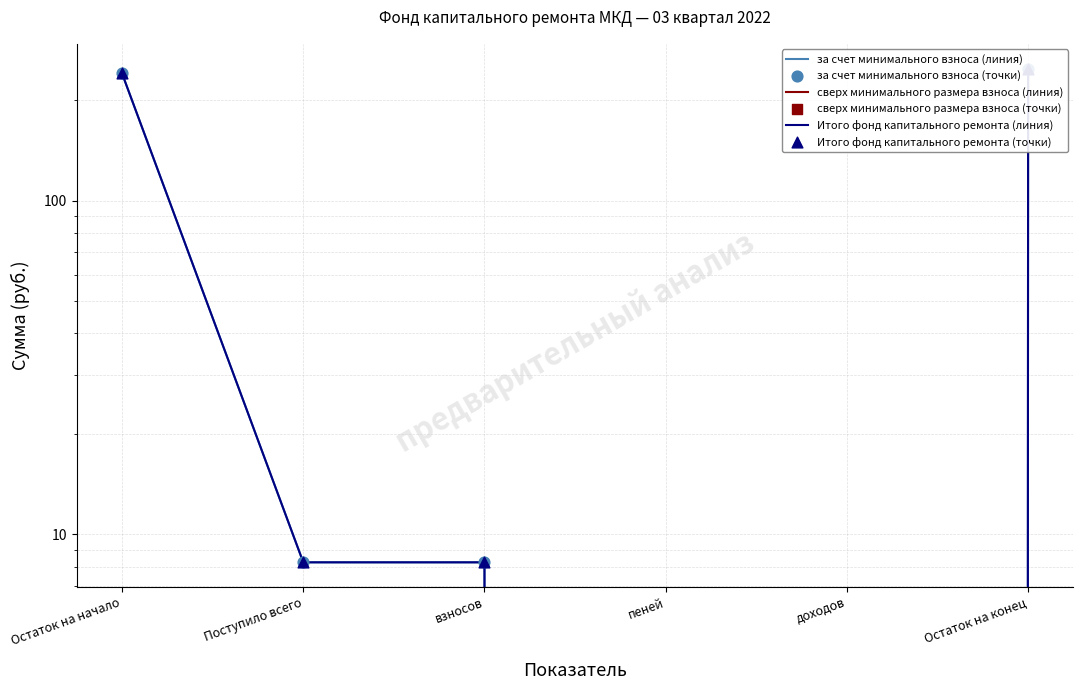

Is the value of за счет минимального взноса (точки) at взносов greater than the value of Итого фонд капитального ремонта (линия) at доходов?

Yes